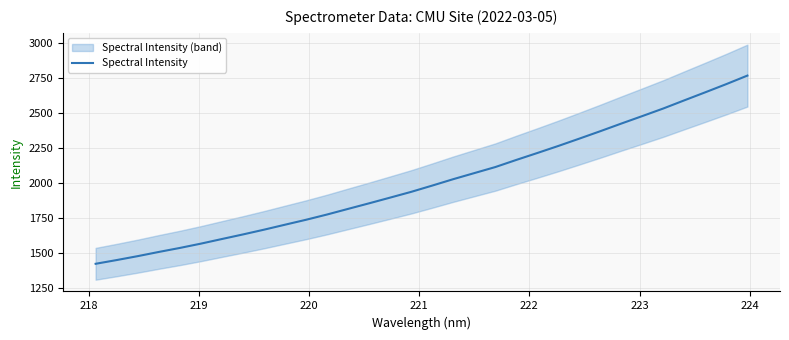

What is the maximum value for Spectral Intensity?

2766.4